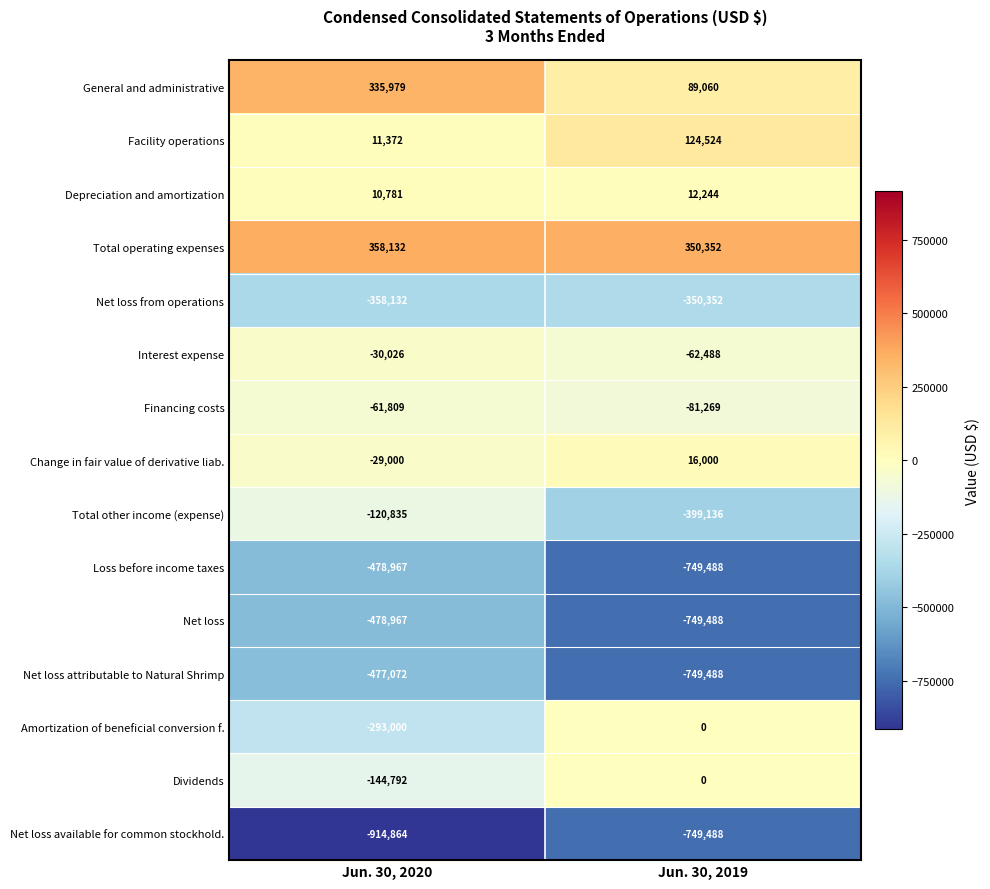

Which series has the widest spread of values?

Amortization of beneficial conversion f.